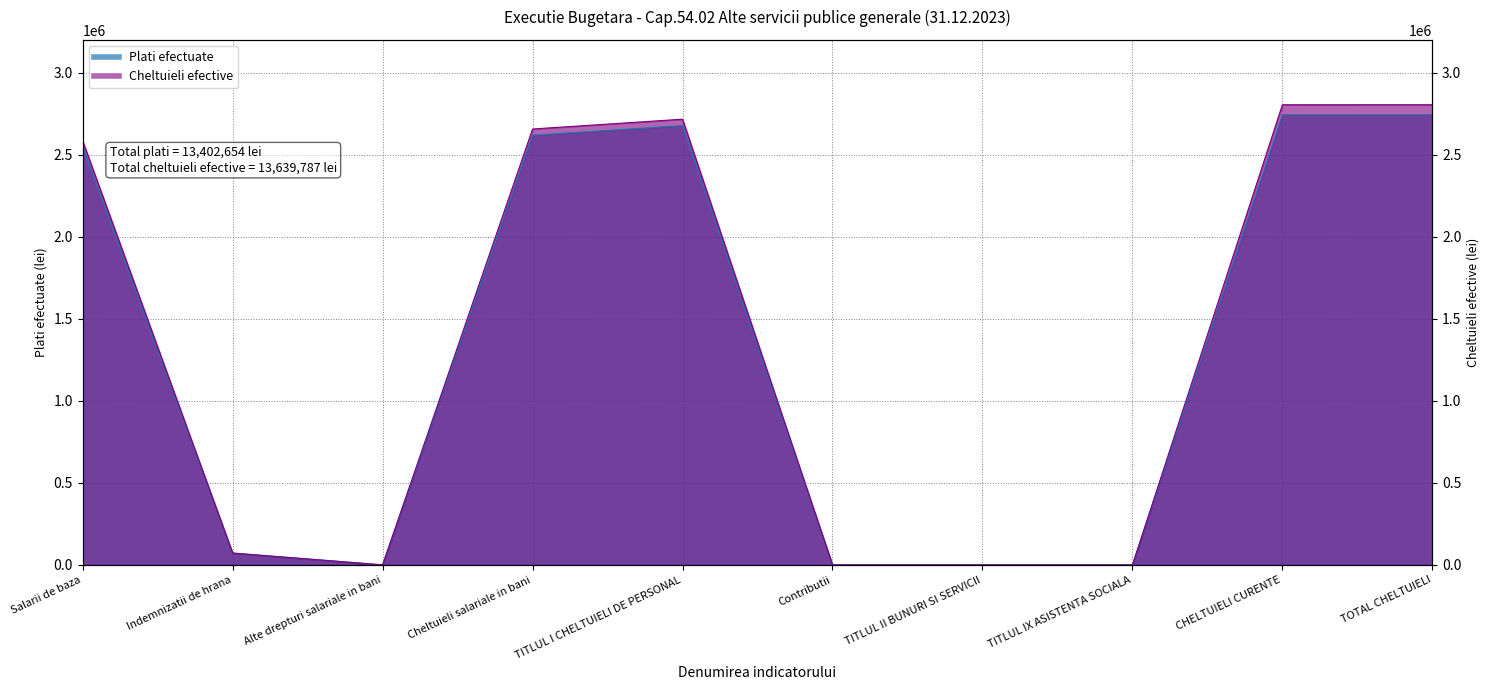

Reading left to right, what are all the values shown in this chart?

Plati efectuate: 2546054	72620	509	2619183	2677560	0	0	0	2743364	2743364
Cheltuieli efective: 2584217	72170	509	2656896	2716676	0	0	0	2804564	2804755